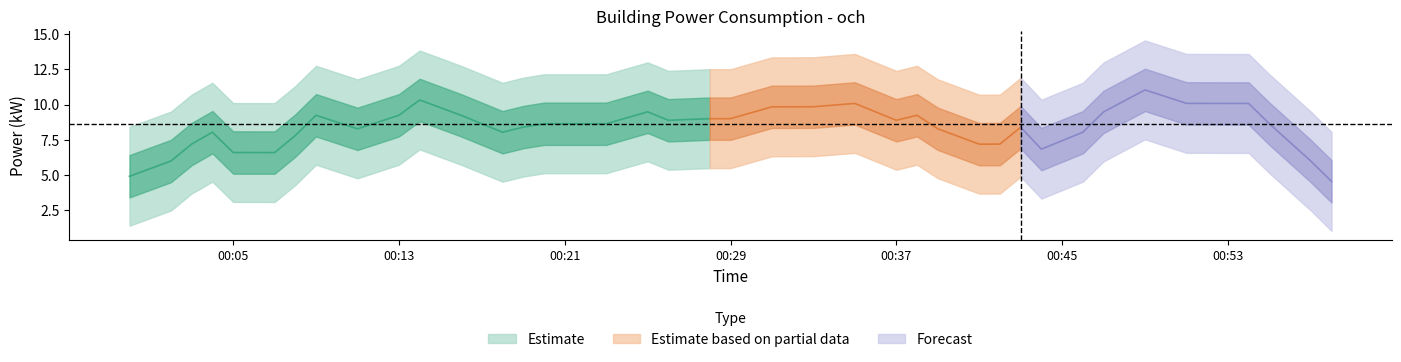

How many interior local peaks (higher than both neighbors) does the data have?

12